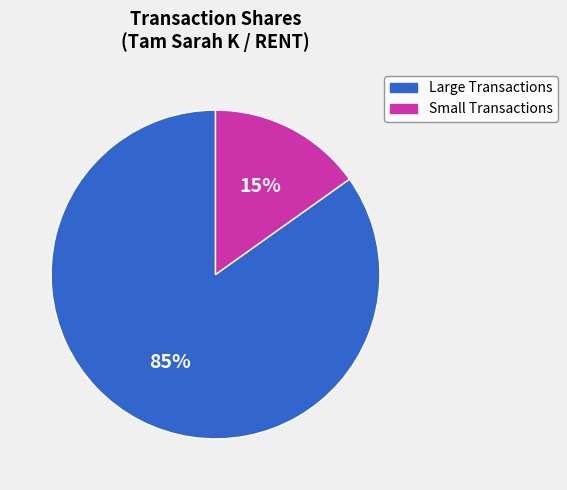

Is there a majority slice in this chart?

Yes